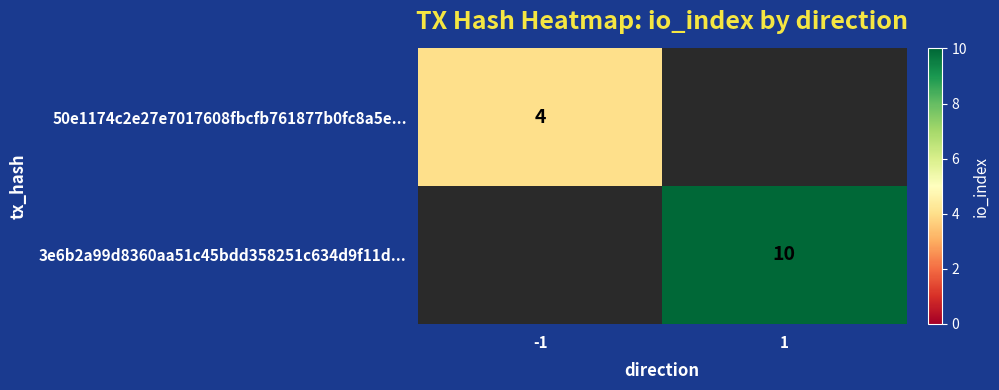

True or false: 50e1174c2e27e7017608fbcfb761877b0fc8a5e... has a value of 7 at -1.

False